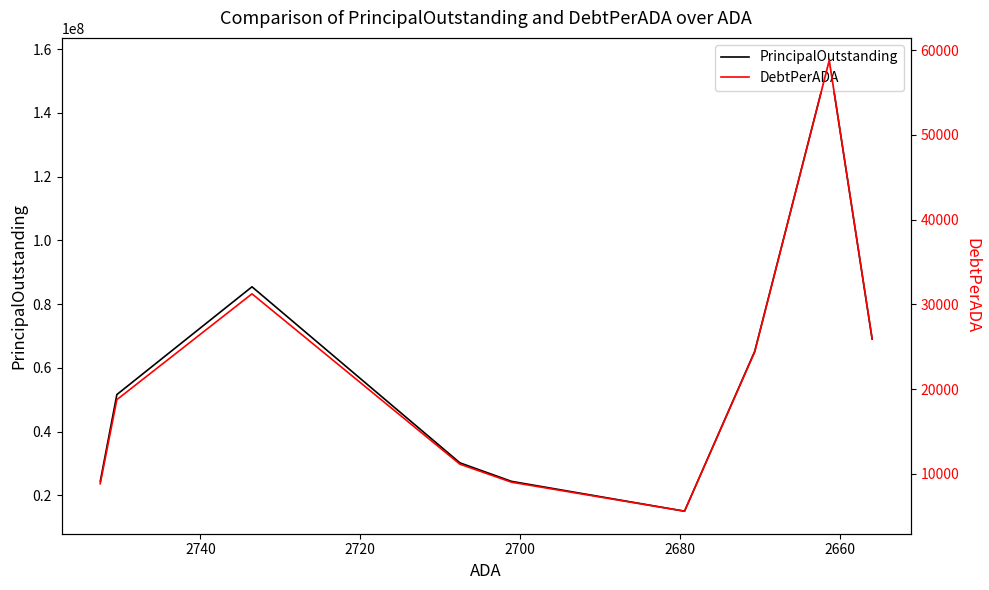

True or false: DebtPerADA and PrincipalOutstanding intersect in this chart.

False